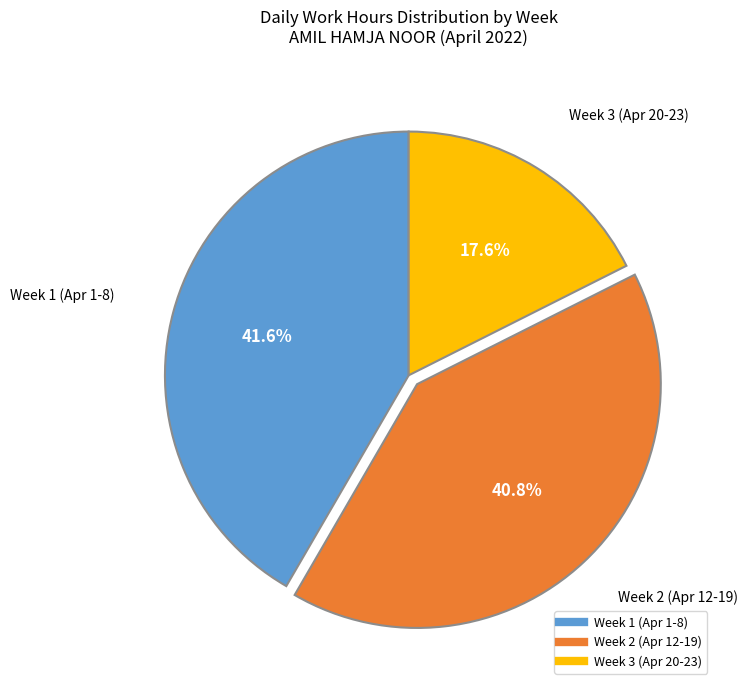

How many slices are in this pie chart?

3